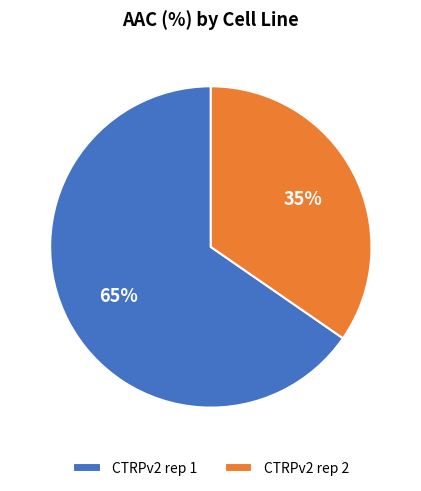

Is there a majority slice in this chart?

Yes